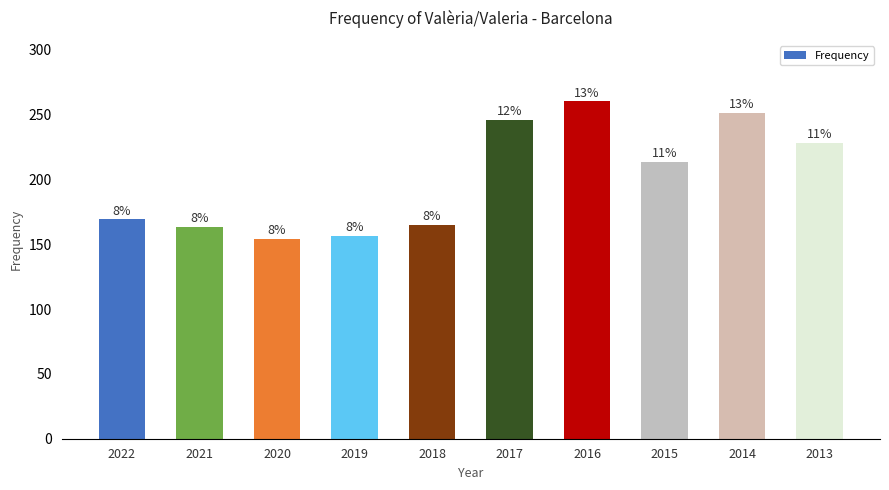

List the labels in order of value, largest first.

2016, 2014, 2017, 2013, 2015, 2022, 2018, 2021, 2019, 2020